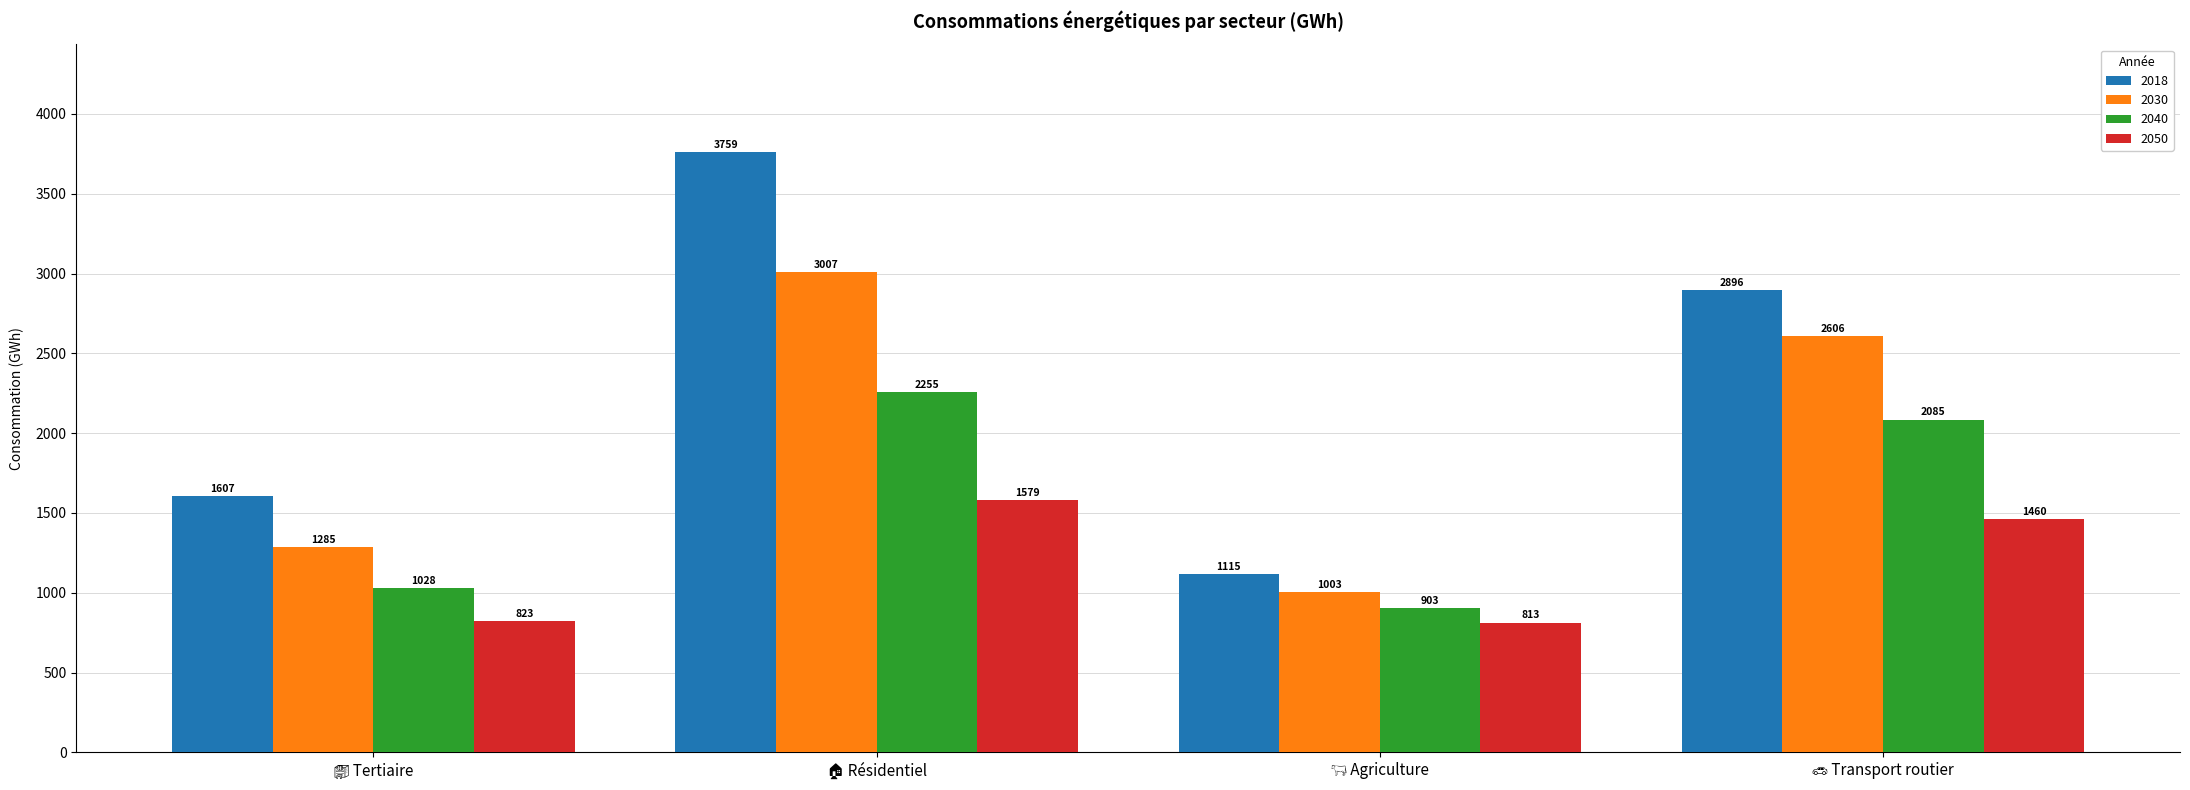

Which series has the largest total across all categories?

2018